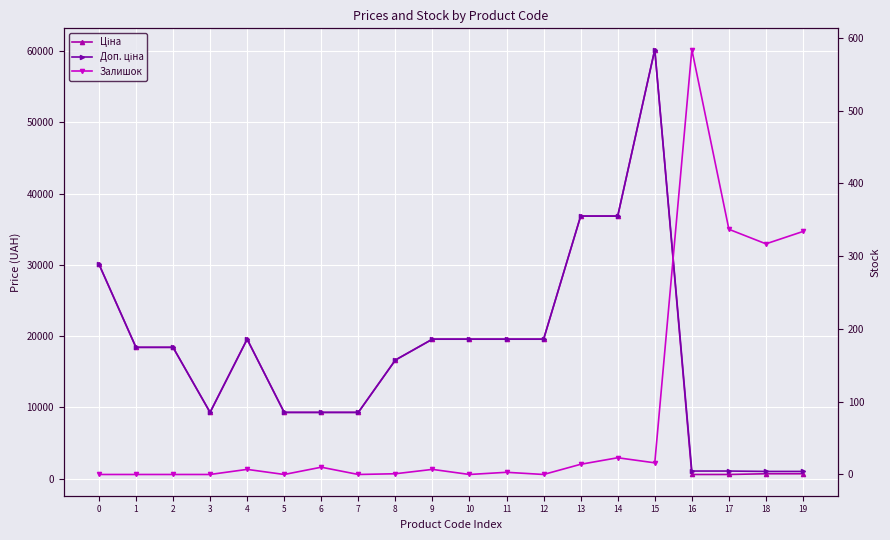

True or false: Доп. ціна and Залишок cross at least once.

False